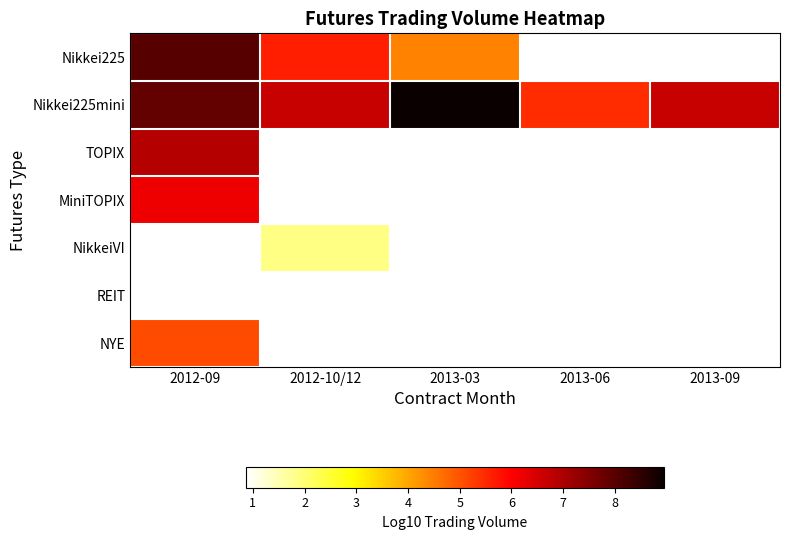

Reading left to right, transcribe all the data shown in this chart.

Nikkei225: 2012-09=8.0	2012-10/12=5.6	2013-03=4.4	2013-06=0.9	2013-09=0.9
Nikkei225mini: 2012-09=7.8	2012-10/12=6.7	2013-03=9.0	2013-06=5.5	2013-09=6.7
TOPIX: 2012-09=6.9	2012-10/12=0.9	2013-03=0.9	2013-06=0.9	2013-09=0.9
MiniTOPIX: 2012-09=6.2	2012-10/12=0.9	2013-03=0.9	2013-06=0.9	2013-09=0.9
NikkeiVI: 2012-09=0.9	2012-10/12=1.9	2013-03=0.9	2013-06=0.9	2013-09=0.9
REIT: 2012-09=0.9	2012-10/12=0.9	2013-03=0.9	2013-06=0.9	2013-09=0.9
NYE: 2012-09=5.1	2012-10/12=0.9	2013-03=0.9	2013-06=0.9	2013-09=0.9